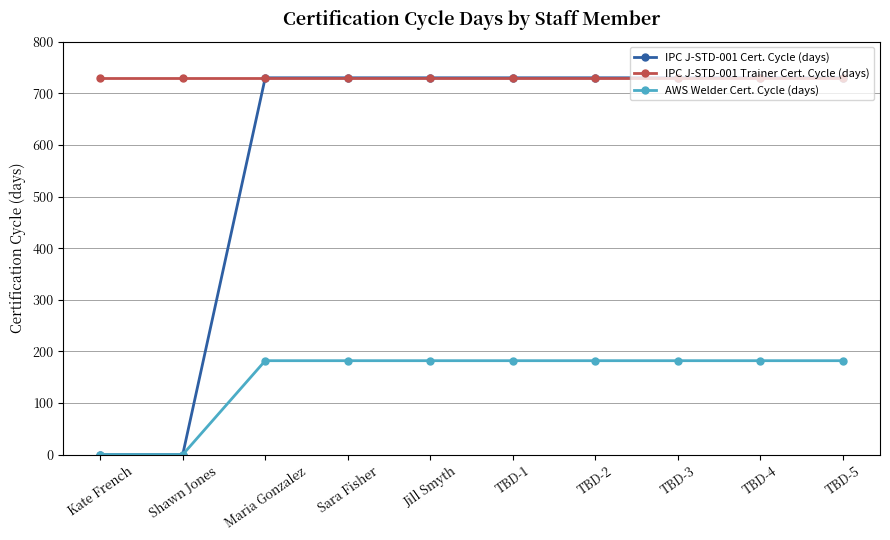

True or false: AWS Welder Cert. Cycle (days) has a value of 79 at TBD-2.

False